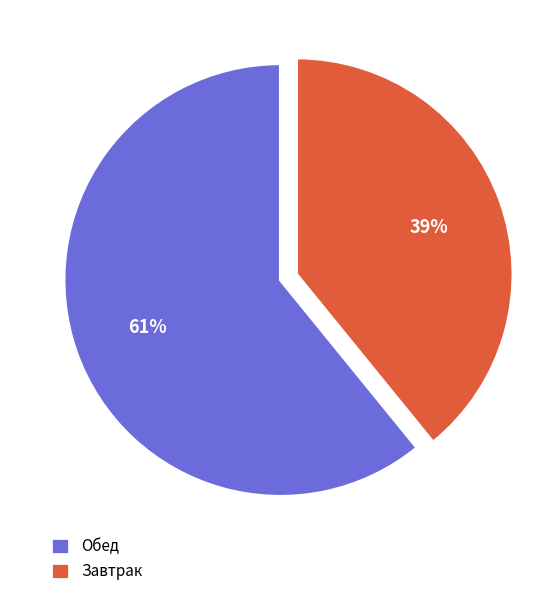

To the nearest percent, what portion does Завтрак represent?

39%